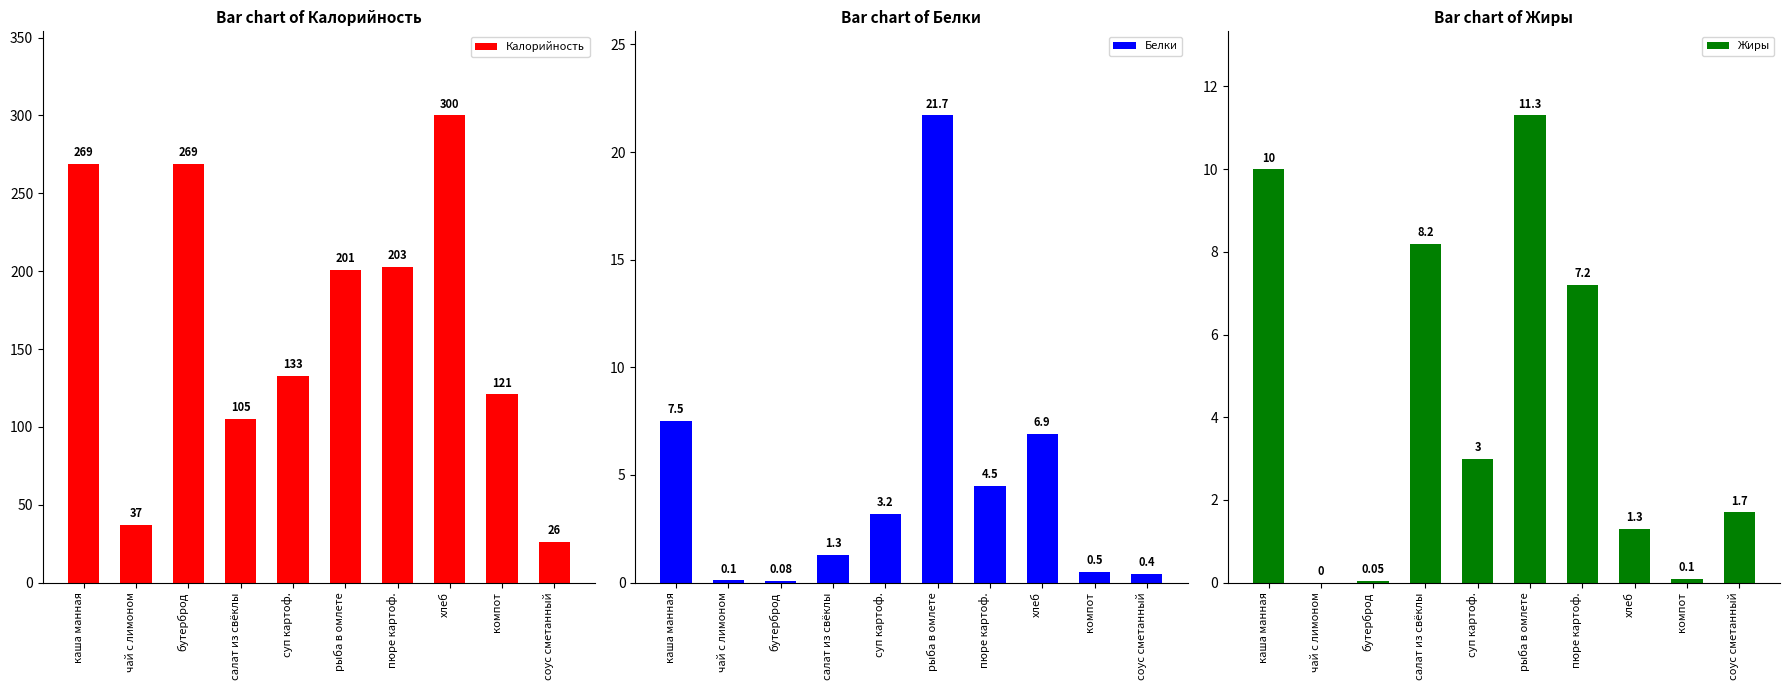

What is the maximum value shown in the chart?

300.0